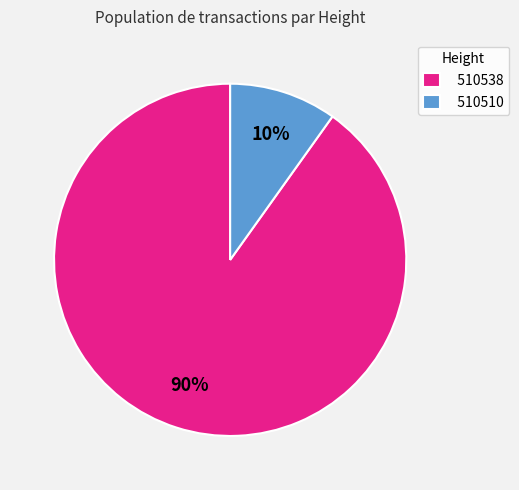

Do 510510 and 510538 together represent more than half of the pie?

Yes